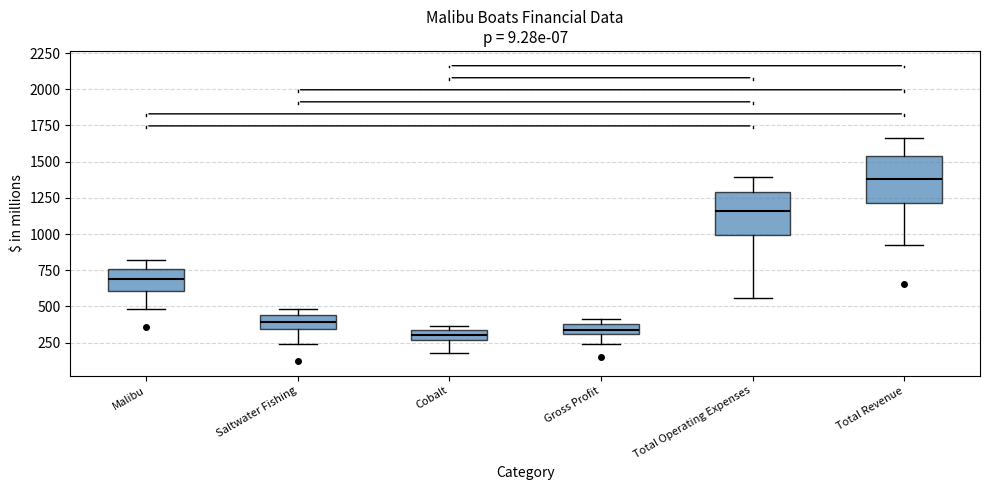

Where does the lower whisker of the box for Total Operating Expenses end on the y-axis? The values are not printed on the chart, so give them approximately, as read against the axis.

550